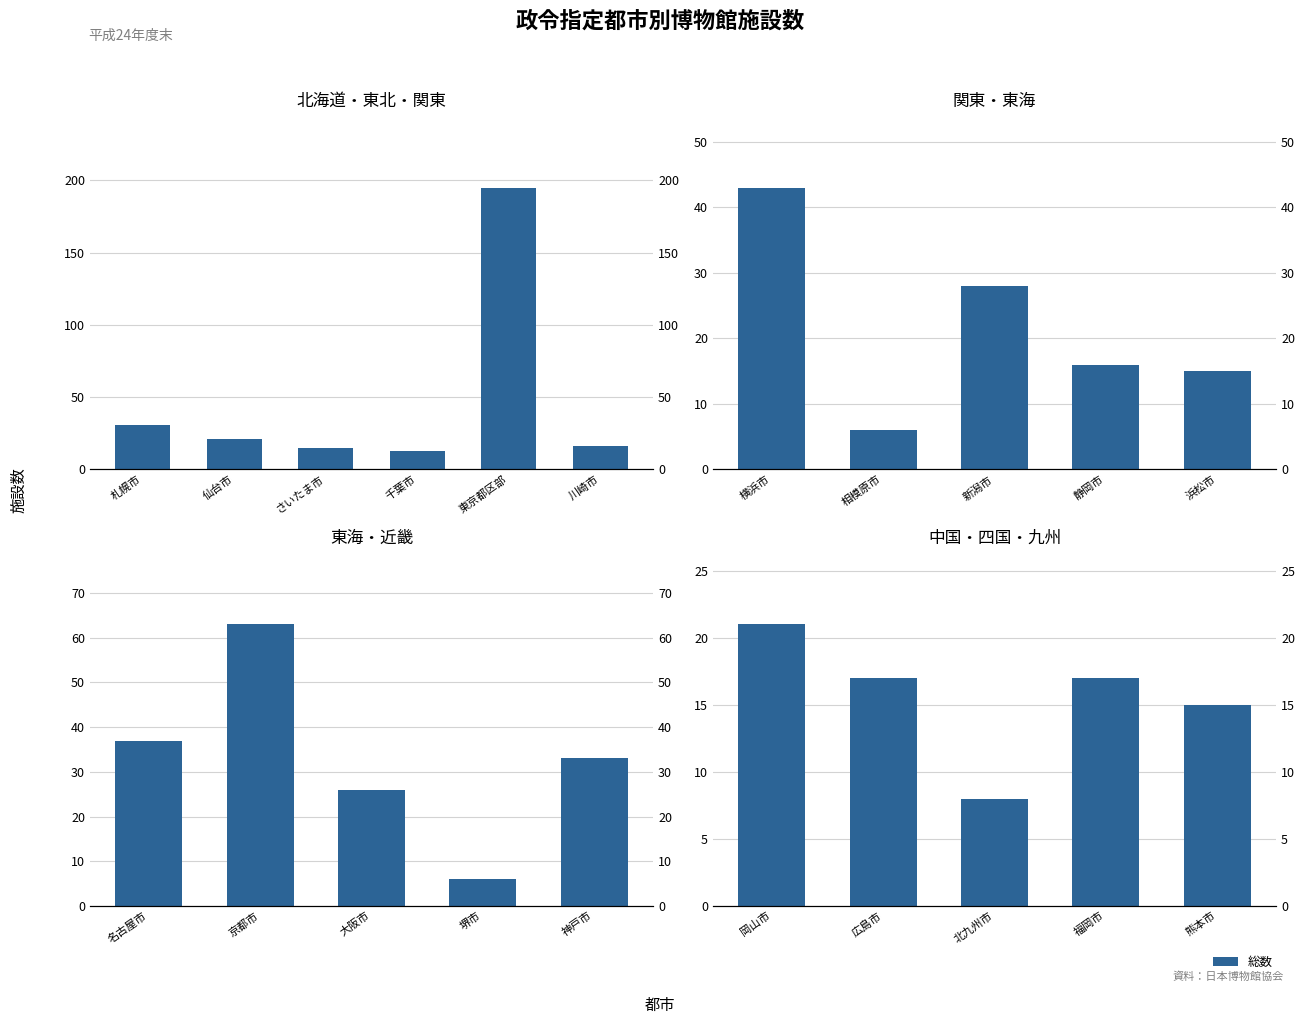

At which label does the data first exceed 17?

岡山市